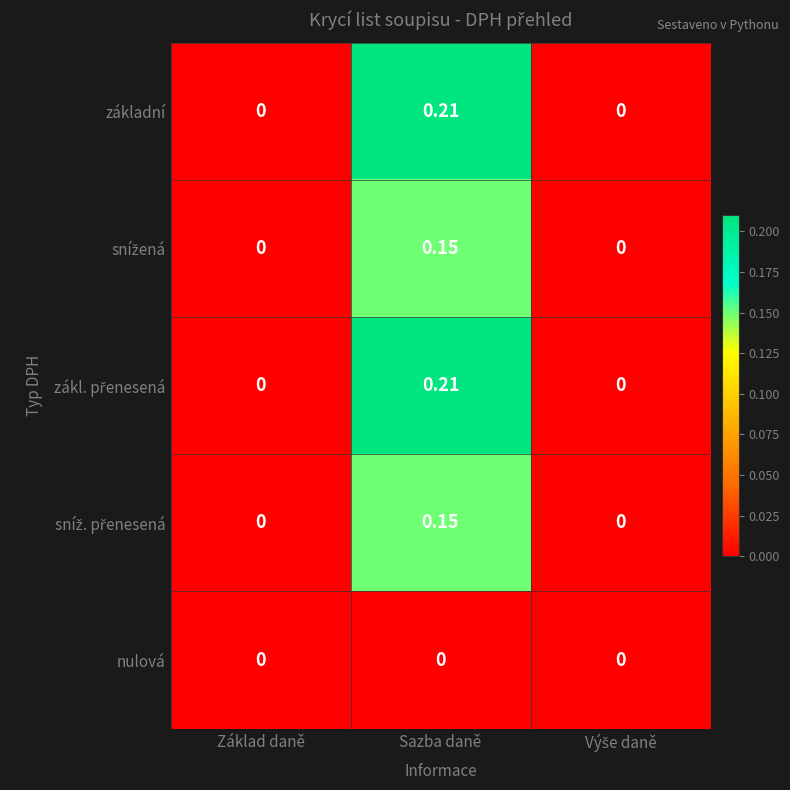

How many categories are shown in the chart?

3